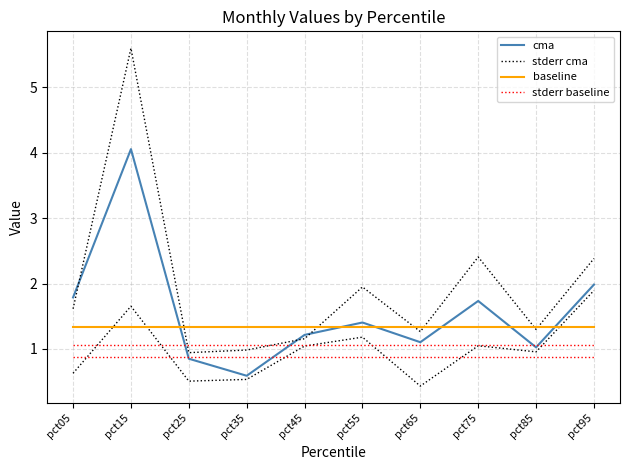

Between pct05 and pct45, which series saw the biggest shift?

cma